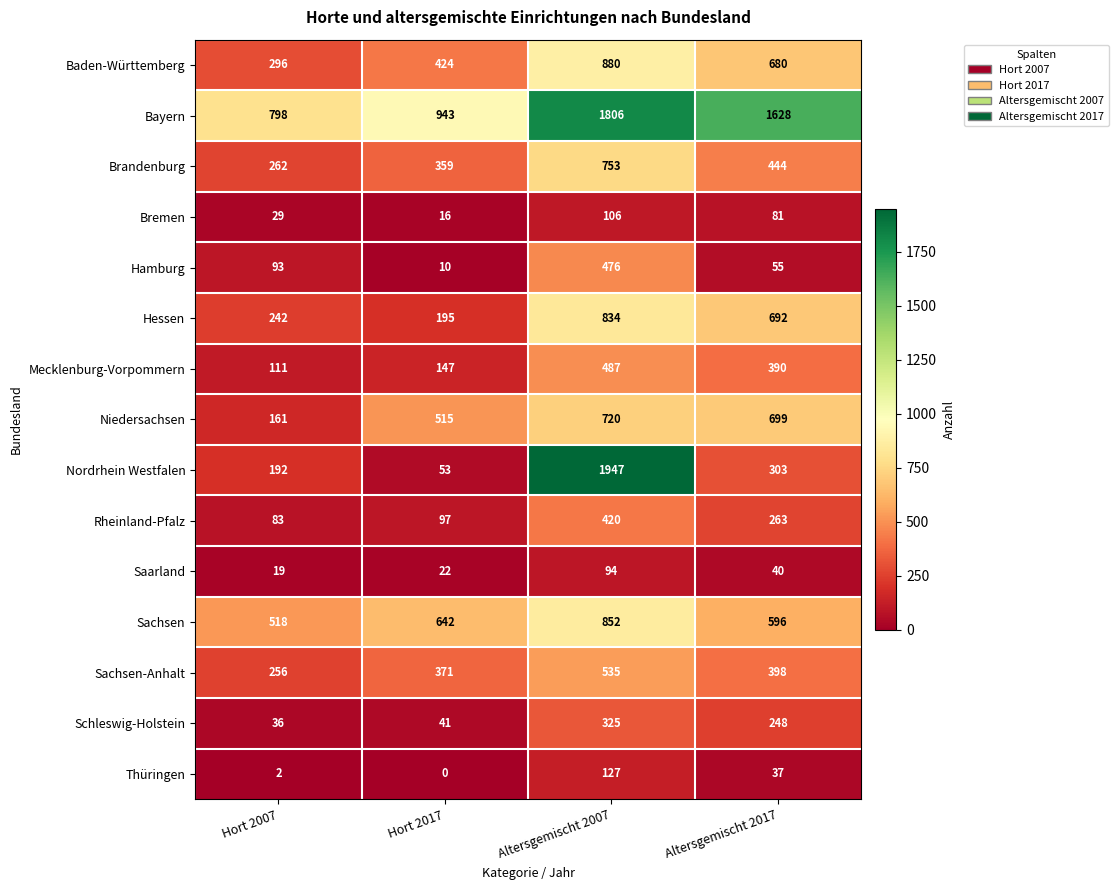

At which category is the sum across all series the highest?

Altersgemischt 2007